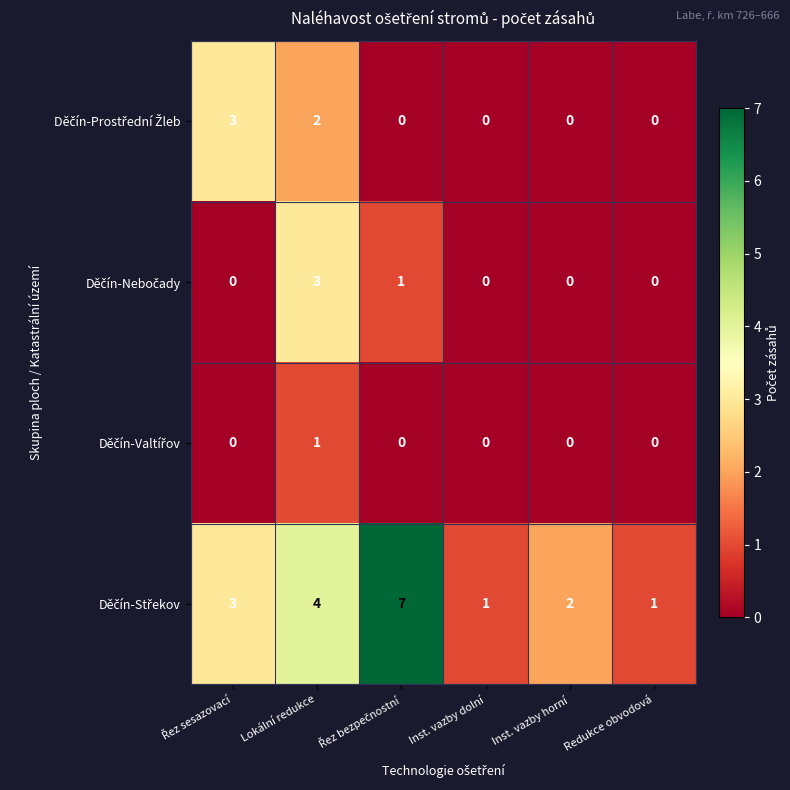

At which category is the sum across all series the highest?

Lokální redukce